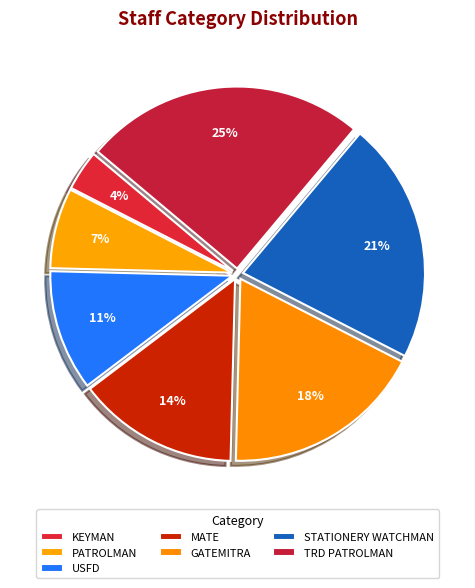

To the nearest percent, what portion does TRD PATROLMAN represent?

25%